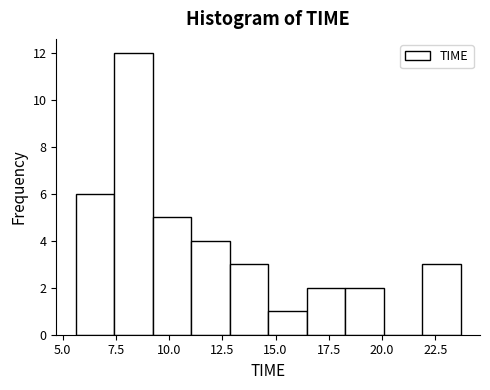

Around what value on the x-axis is the tallest bar? Give the approximate position of its centre, as read against the axis.

8.5